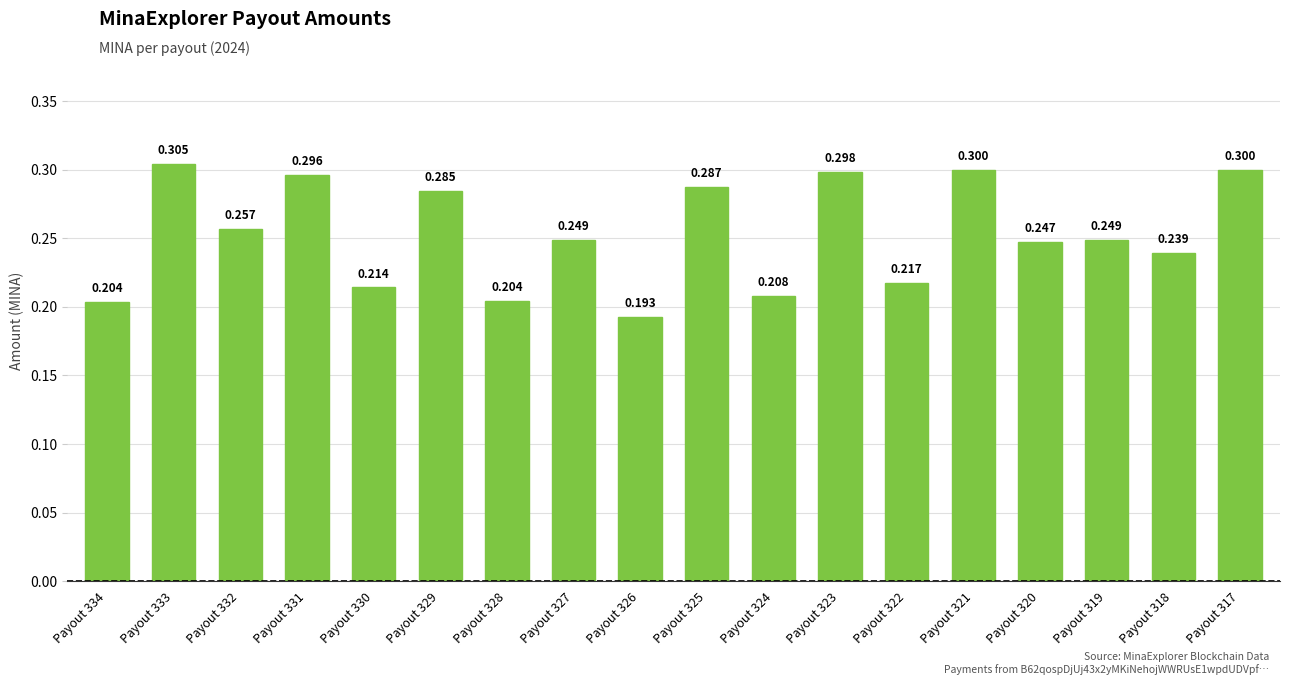

How many data points does each series have?

18